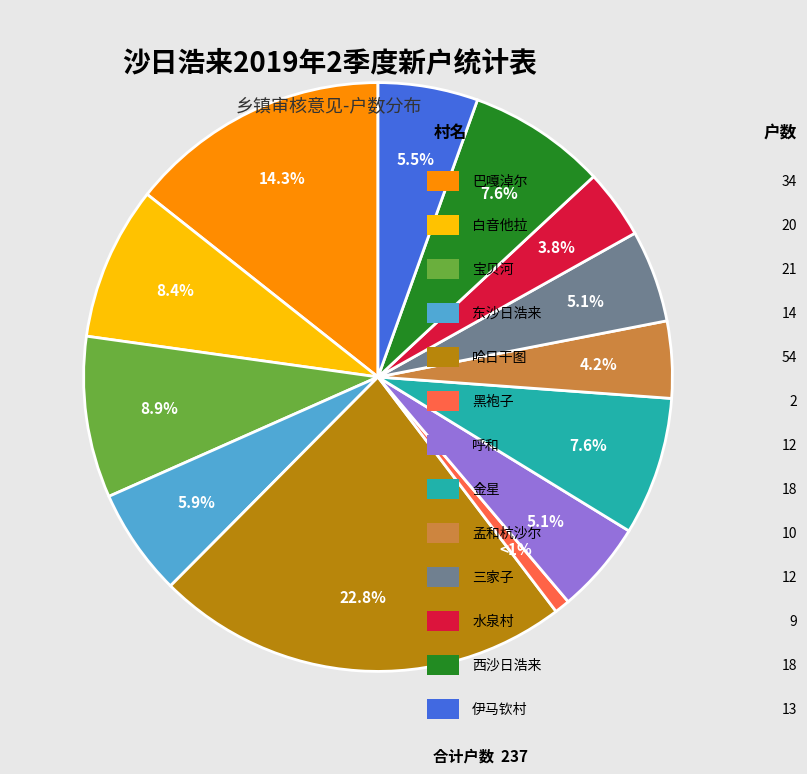

Count the number of slices in the pie.

13